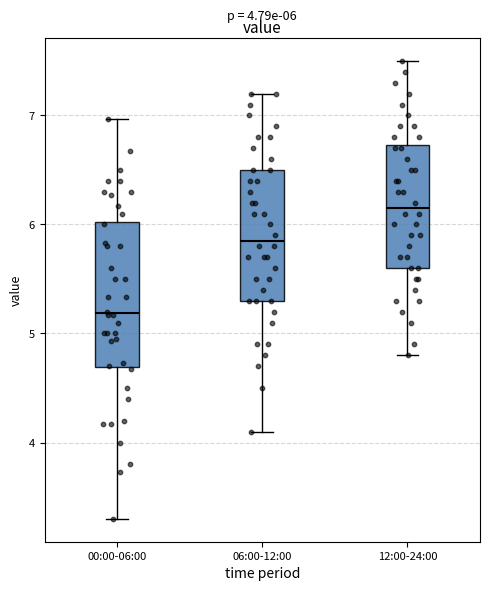

Comparing the boxes themselves (not the whiskers), which one is the tallest?

00:00-06:00